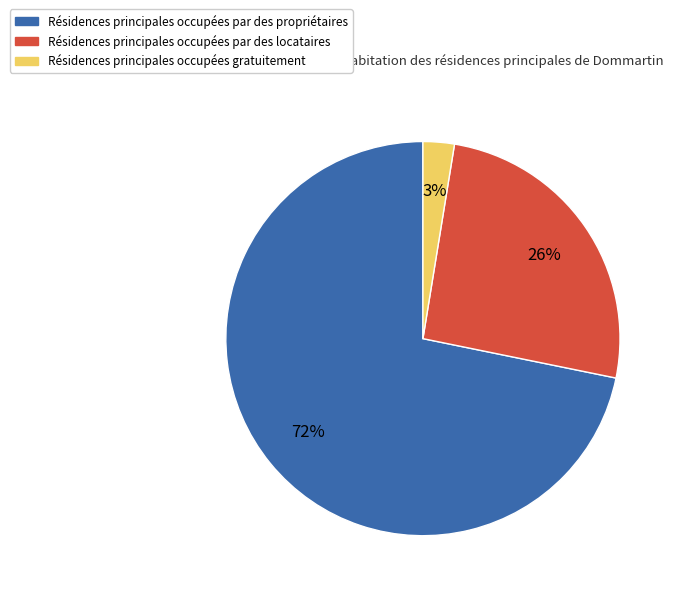

To the nearest percent, what is the average slice percentage?

33%